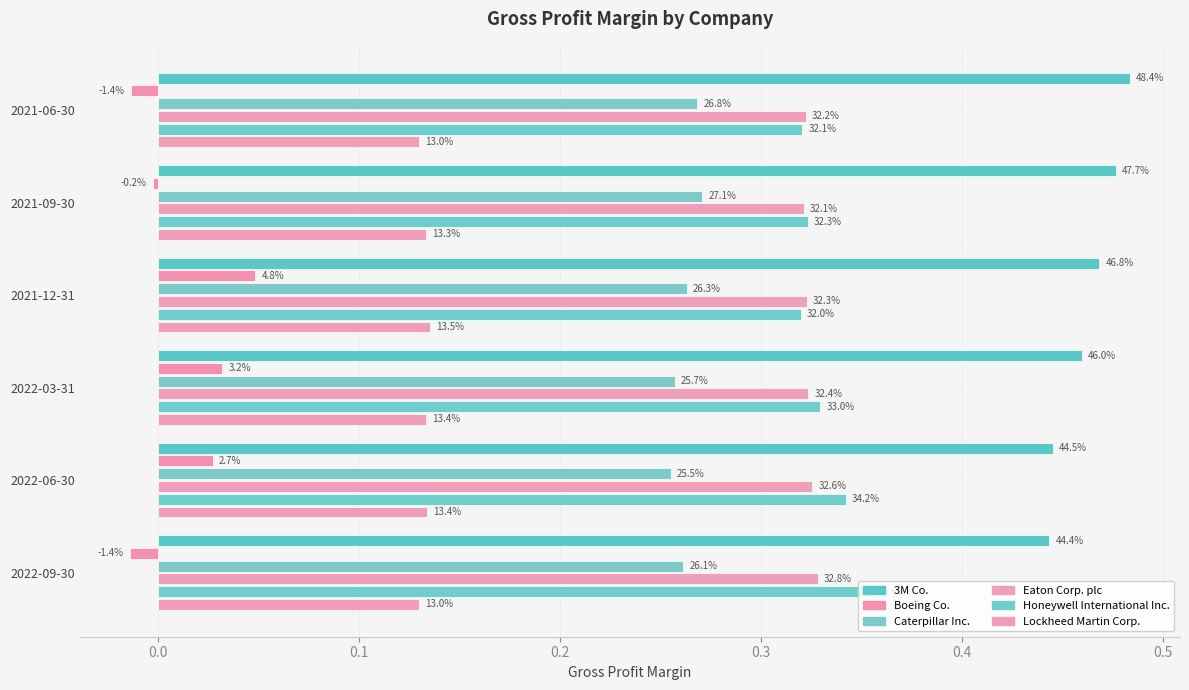

Count the Eaton Corp. plc values in the range 0 to 1.

6